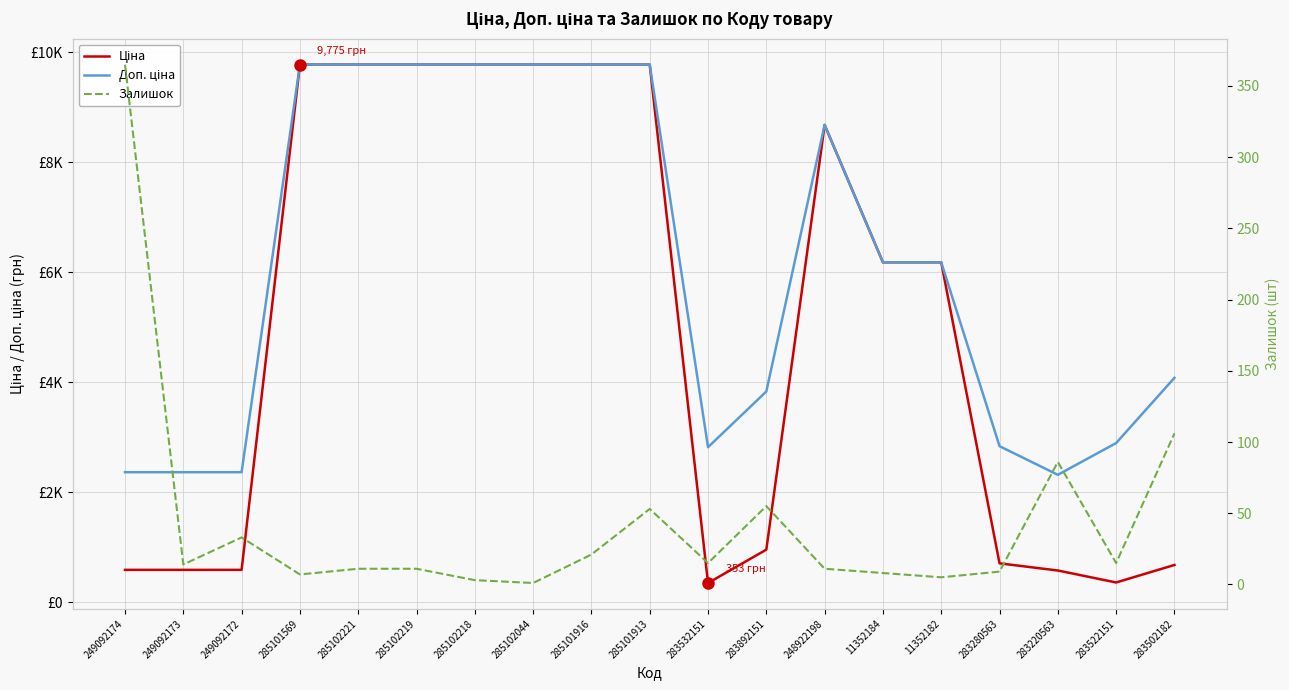

Rank the series by their maximum value, from lowest to highest.

Залишок, Ціна, Доп. ціна